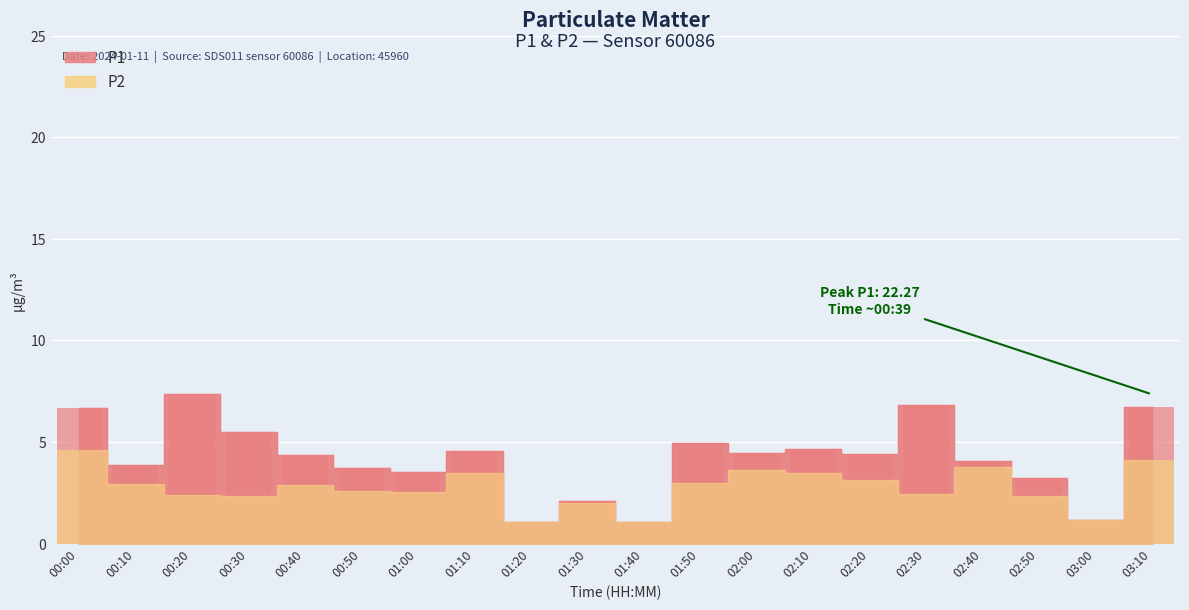

Which series has the largest range (max minus min)?

P1